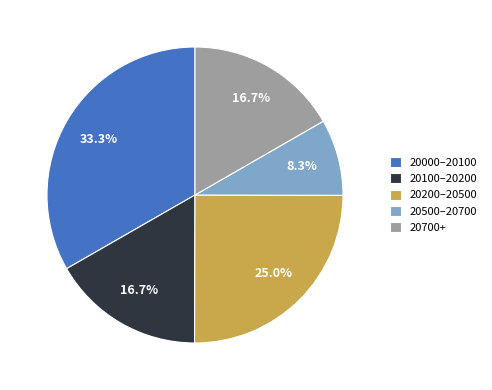

What percentage is NOT represented by 20700+?

83.3%